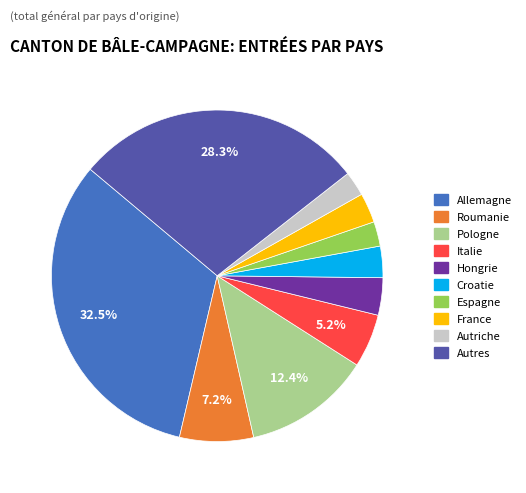

Is the sum of Italie and Autres greater than half?

No